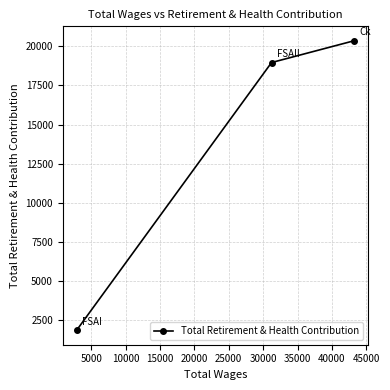

What is the value of the 2nd point from the left?

18957